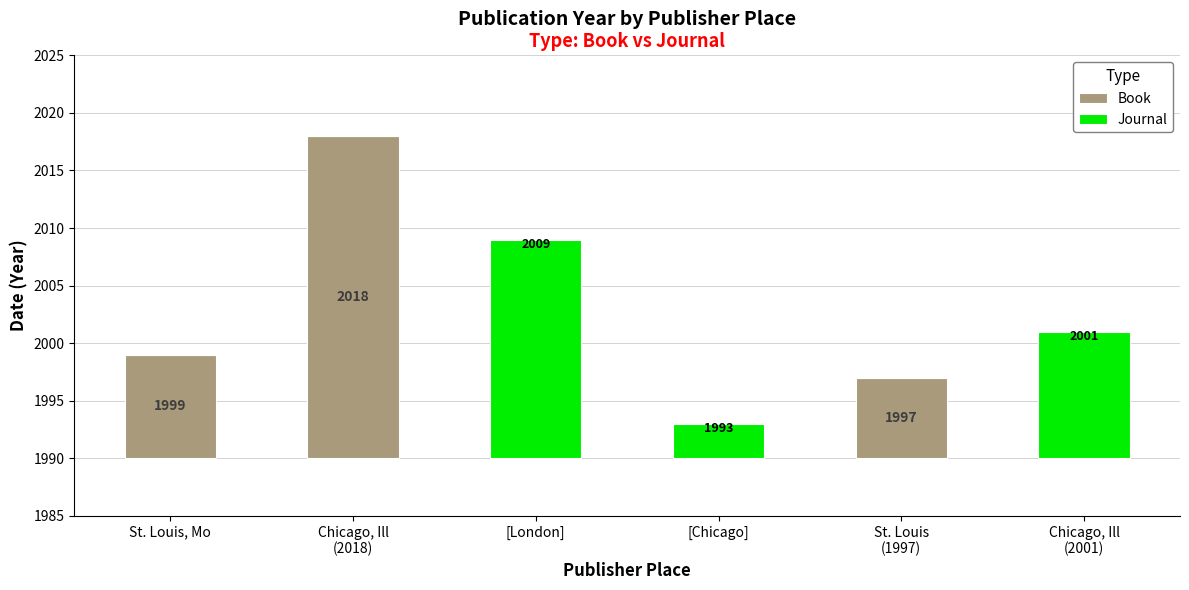

Is it true that Book equals 7 at Chicago, Ill
(2018)?

False